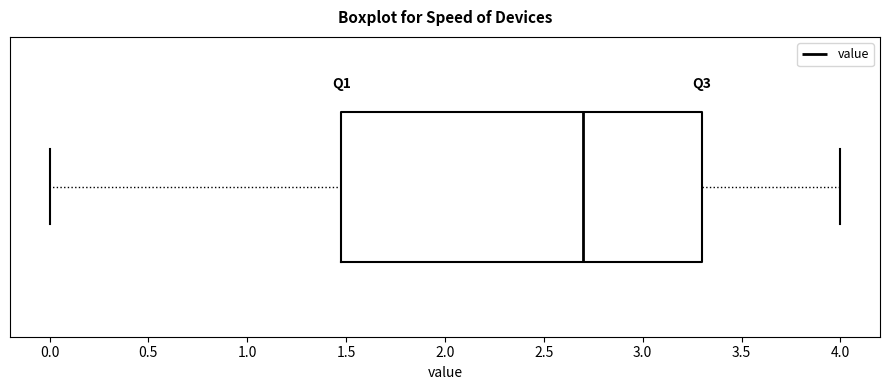

Where is the left edge of the box on the x-axis? The values are not printed on the chart, so give them approximately, as read against the axis.

1.5